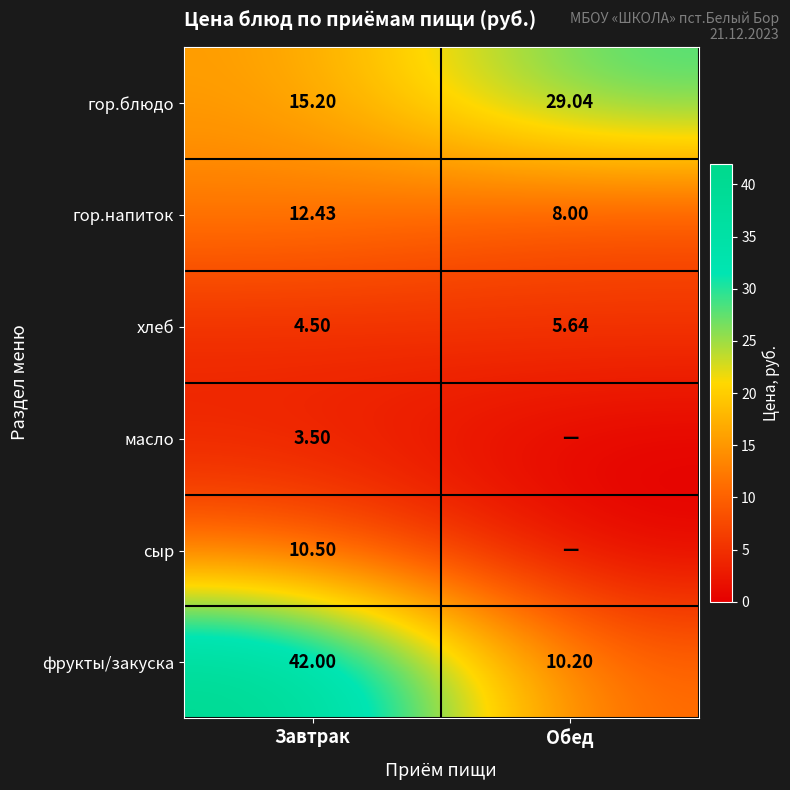

Is the value of гор.напиток at Обед greater than the value of фрукты/закуска at Завтрак?

No